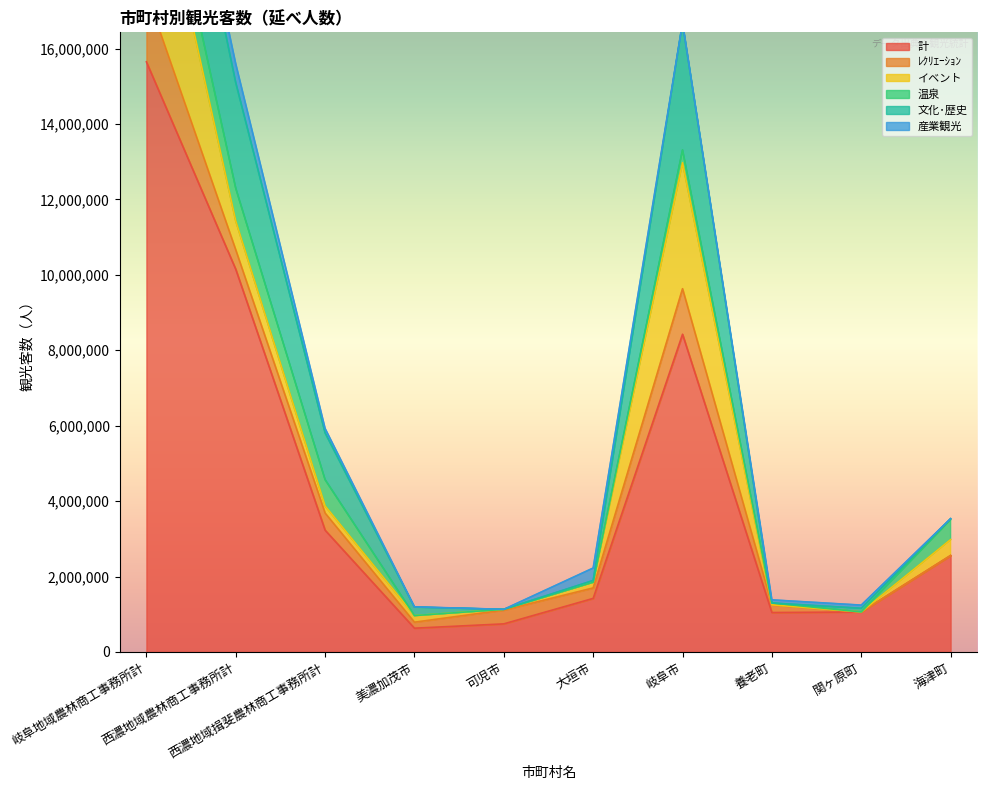

How many data points in 計 are above 2557393?

4